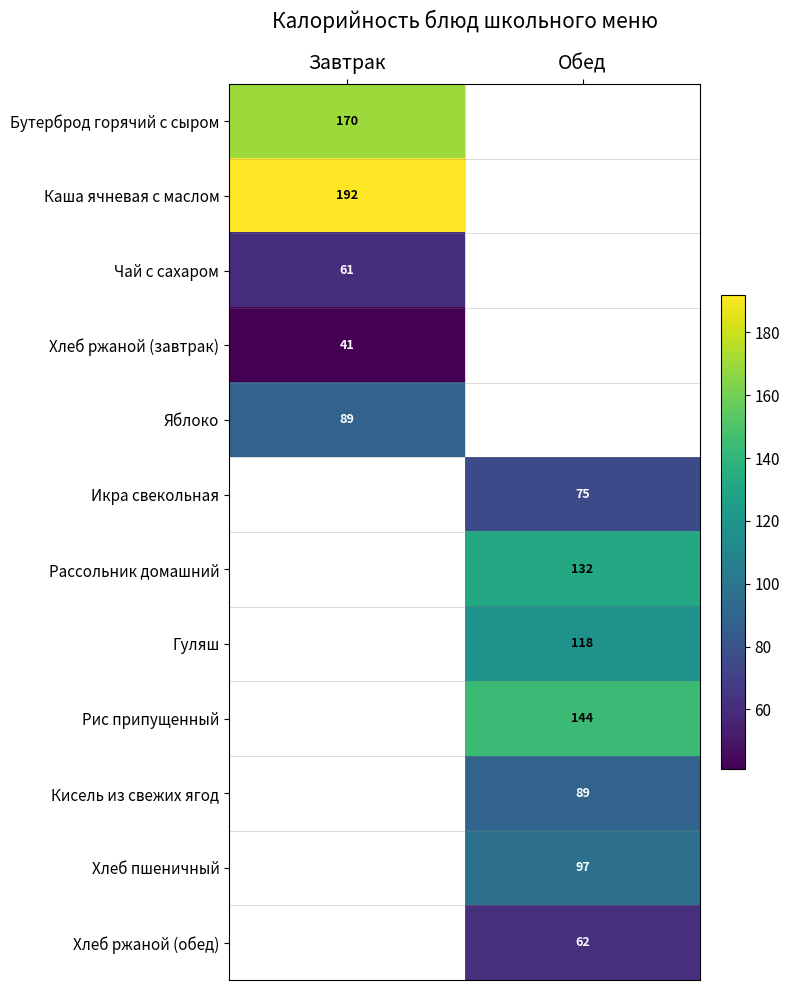

Count the number of data series in this chart.

12